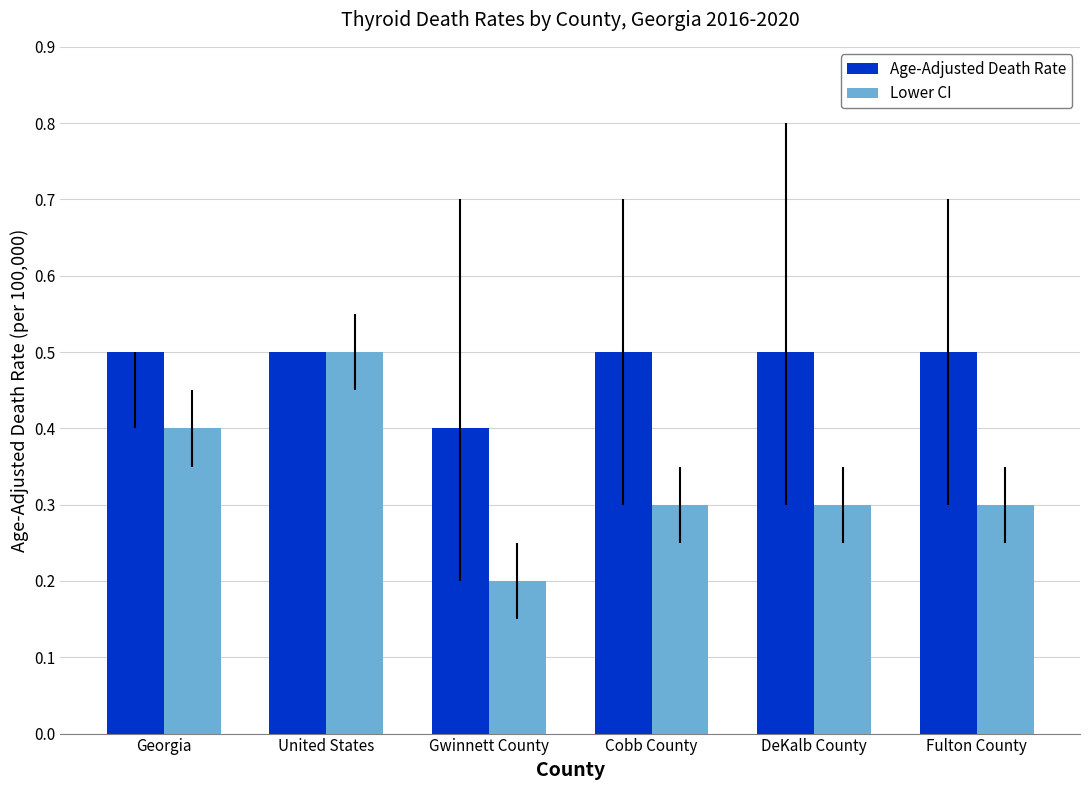

Rank the series at Fulton County from highest to lowest value.

Age-Adjusted Death Rate, Lower CI